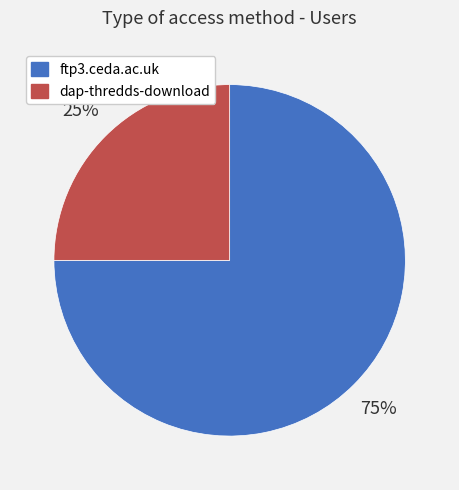

Which slice is the largest?

ftp3.ceda.ac.uk